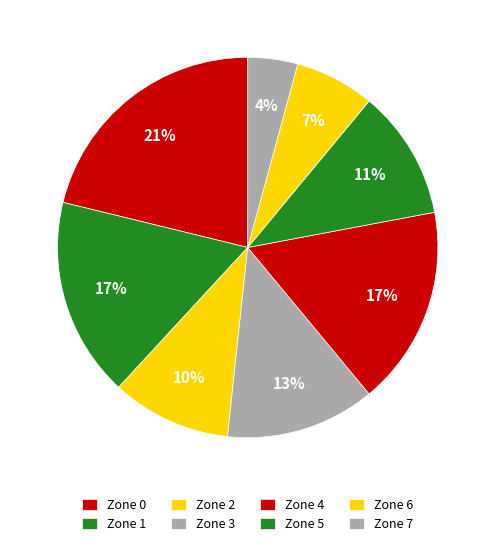

What is the change in value from Zone 2 to Zone 5?

+3